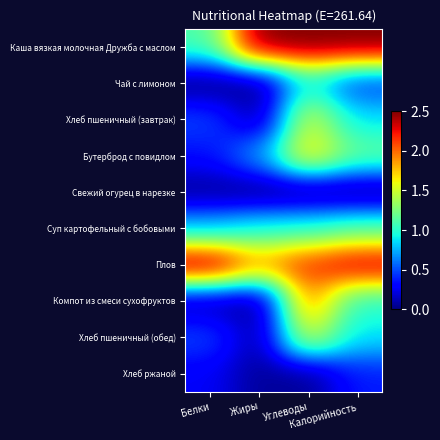

Reading right to left, what are all the values shown in this chart?

Каша вязкая молочная Дружба с маслом: Калорийность=2.5	Углеводы=2.5	Жиры=2.5	Белки=1.1
Чай с лимоном: Калорийность=0.4	Углеводы=0.9	Жиры=0.0	Белки=0.0
Хлеб пшеничный (завтрак): Калорийность=0.9	Углеводы=1.5	Жиры=0.1	Белки=0.5
Бутерброд с повидлом: Калорийность=1.2	Углеводы=1.7	Жиры=0.7	Белки=0.3
Свежий огурец в нарезке: Калорийность=0.0	Углеводы=0.0	Жиры=0.0	Белки=0.0
Суп картофельный с бобовыми: Калорийность=1.1	Углеводы=1.0	Жиры=1.0	Белки=0.8
Плов: Калорийность=2.4	Углеводы=2.2	Жиры=1.9	Белки=2.5
Компот из смеси сухофруктов: Калорийность=1.0	Углеводы=1.9	Жиры=0.0	Белки=0.1
Хлеб пшеничный (обед): Калорийность=0.9	Углеводы=1.5	Жиры=0.1	Белки=0.5
Хлеб ржаной: Калорийность=0.4	Углеводы=0.0	Жиры=0.1	Белки=0.3